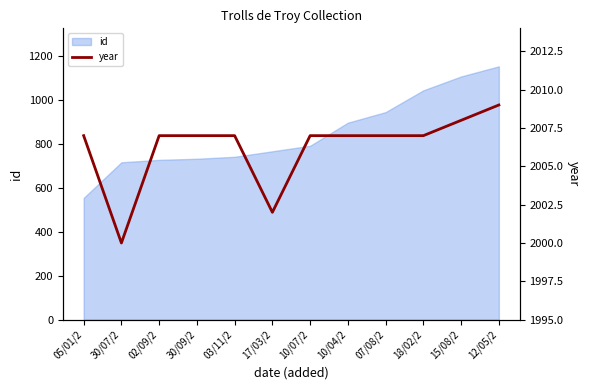

What is the minimum value shown in the chart?

2000